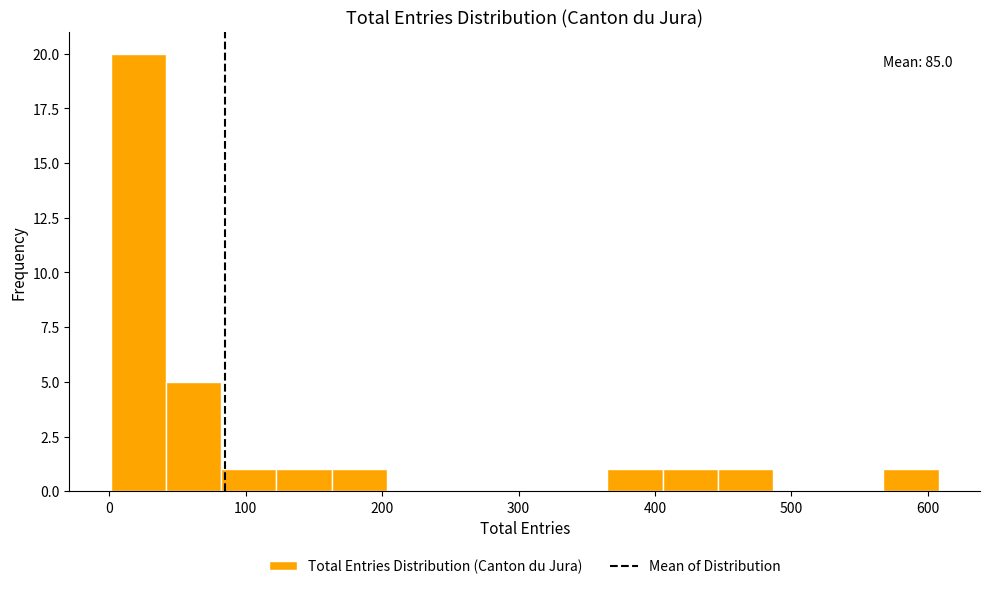

Which range on the x-axis has the tallest bar?

0 to 40